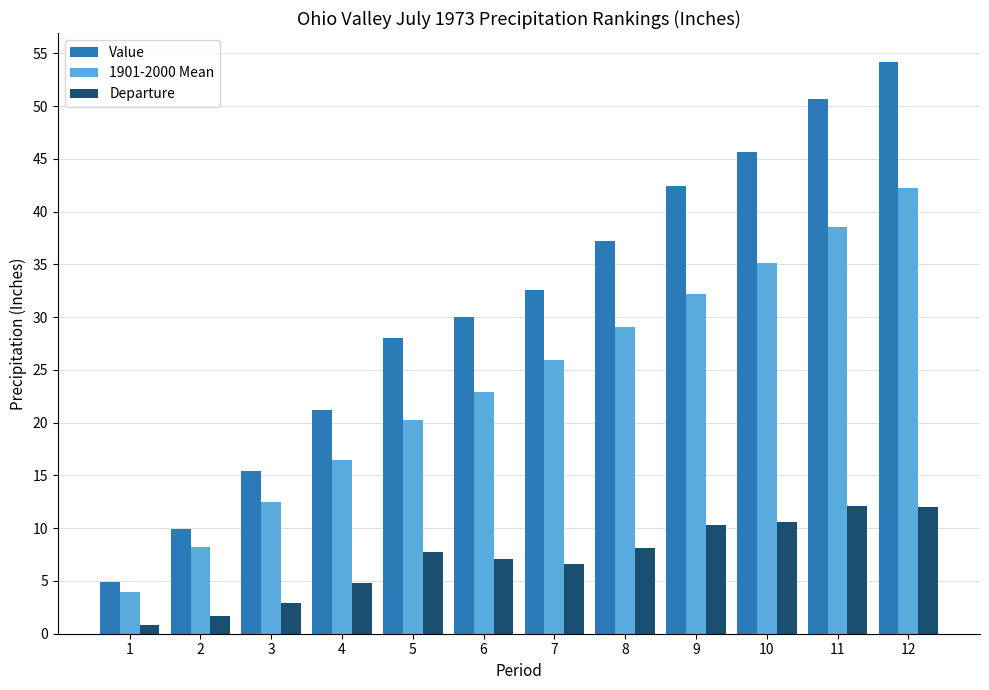

Rank the categories by Value value from highest to lowest.

12, 11, 10, 9, 8, 7, 6, 5, 4, 3, 2, 1